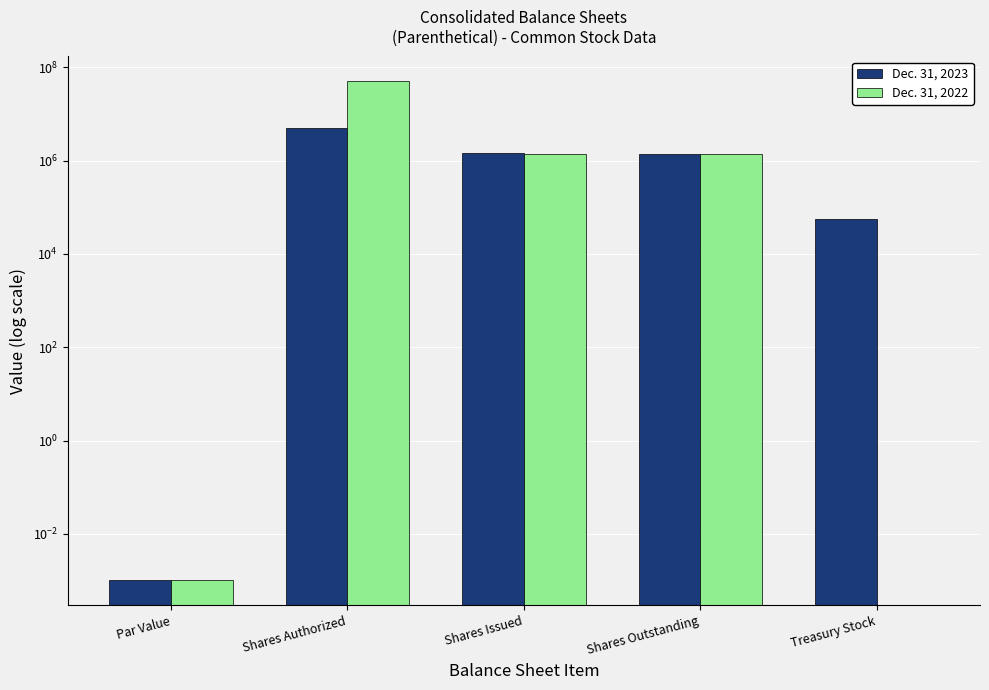

What is the approximate value of Dec. 31, 2023 at Shares Outstanding?

1373626.0